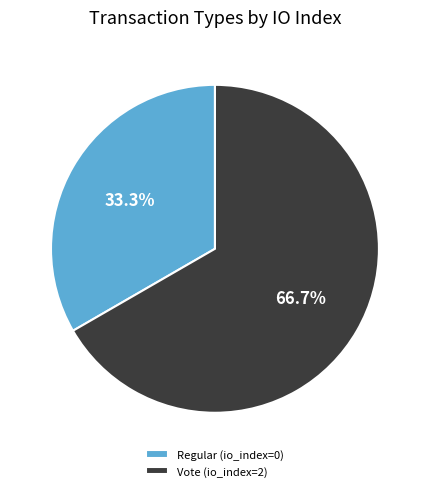

What is the smallest slice in the pie chart?

Regular (io_index=0)